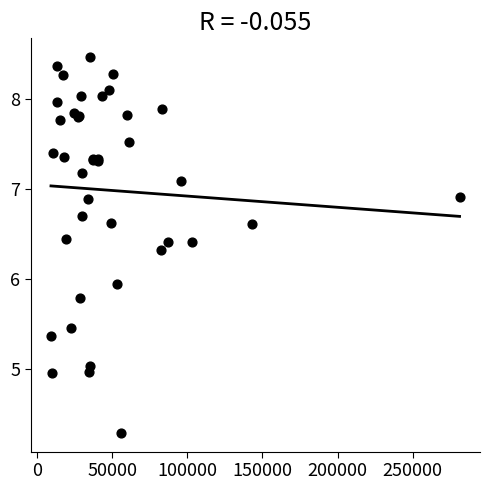

What Y value in the scatter plot is closest to 6?

5.9